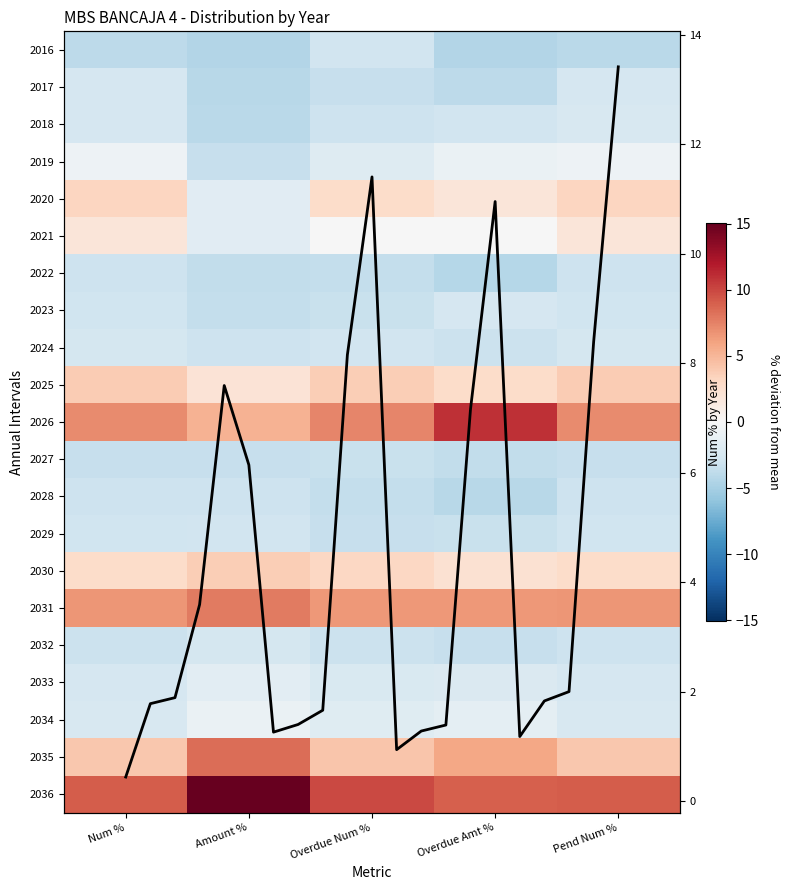

Is it true that 2032 equals -5.5 at Num %?

False